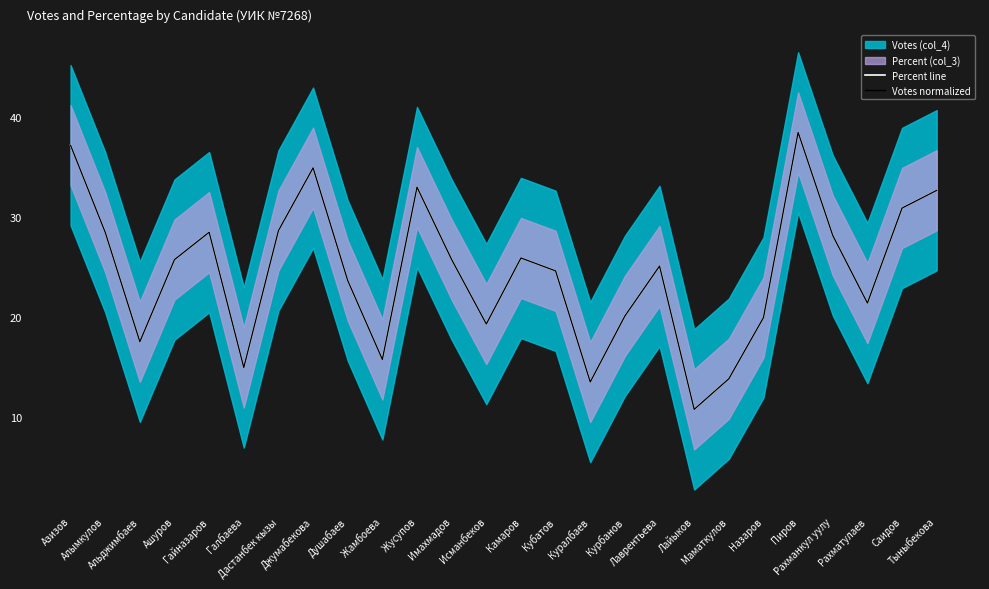

List the labels in order of Votes normalized value, largest first.

Пиров, Азизов, Джумабекова, Жусупов, Тыныбекова, Саидов, Дастанбек кызы, Алымкулов, Гайназаров, Рахманкул уулу, Камаров, Ашуров, Имахмадов, Лаврентьева, Кубатов, Душабаев, Рахматулаев, Курбанов, Назаров, Исманбеков, Альджимбаев, Жамбоева, Галбаева, Маматкулов, Куралбаев, Лайыков